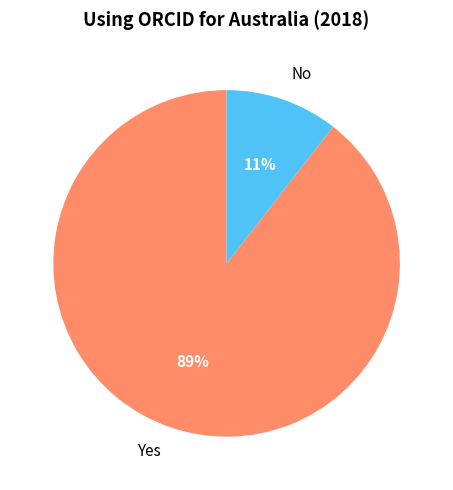

Is the sum of Yes and No greater than half?

Yes